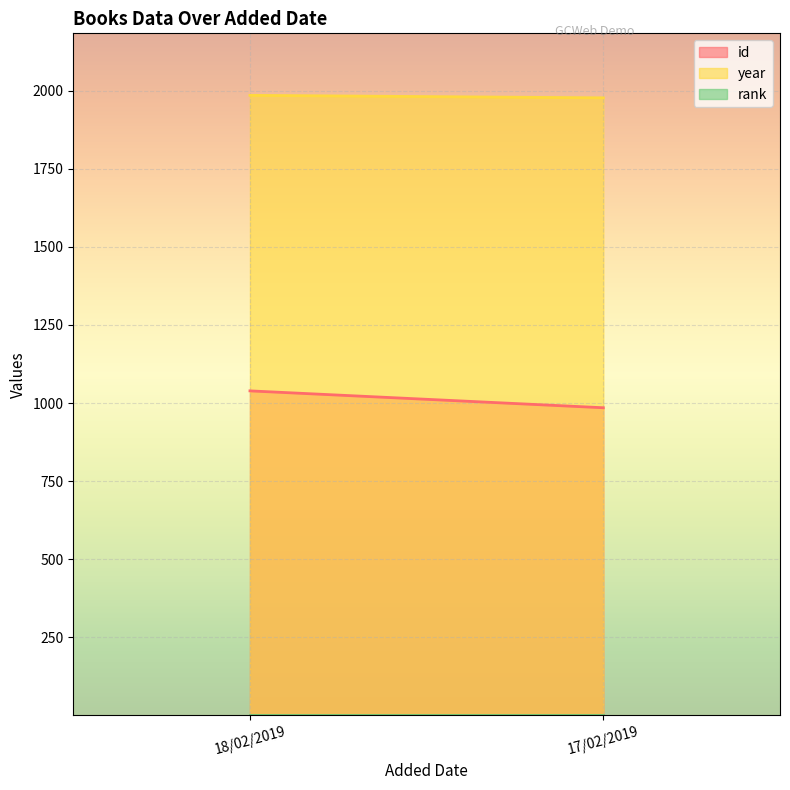

At which label does rank reach its minimum?

18/02/2019